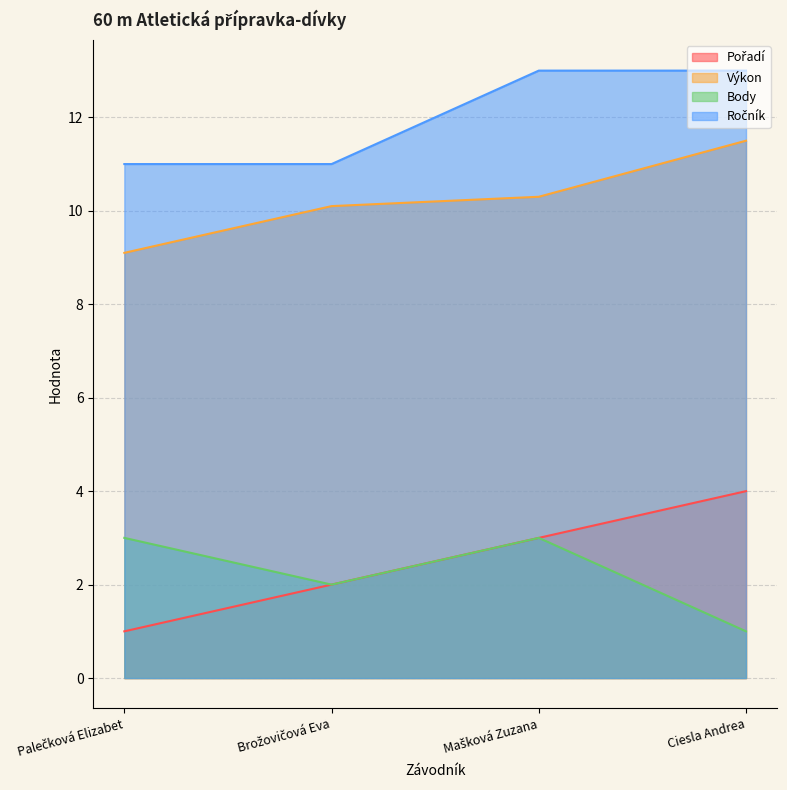

What is the sum of all Ročník values?

48.0